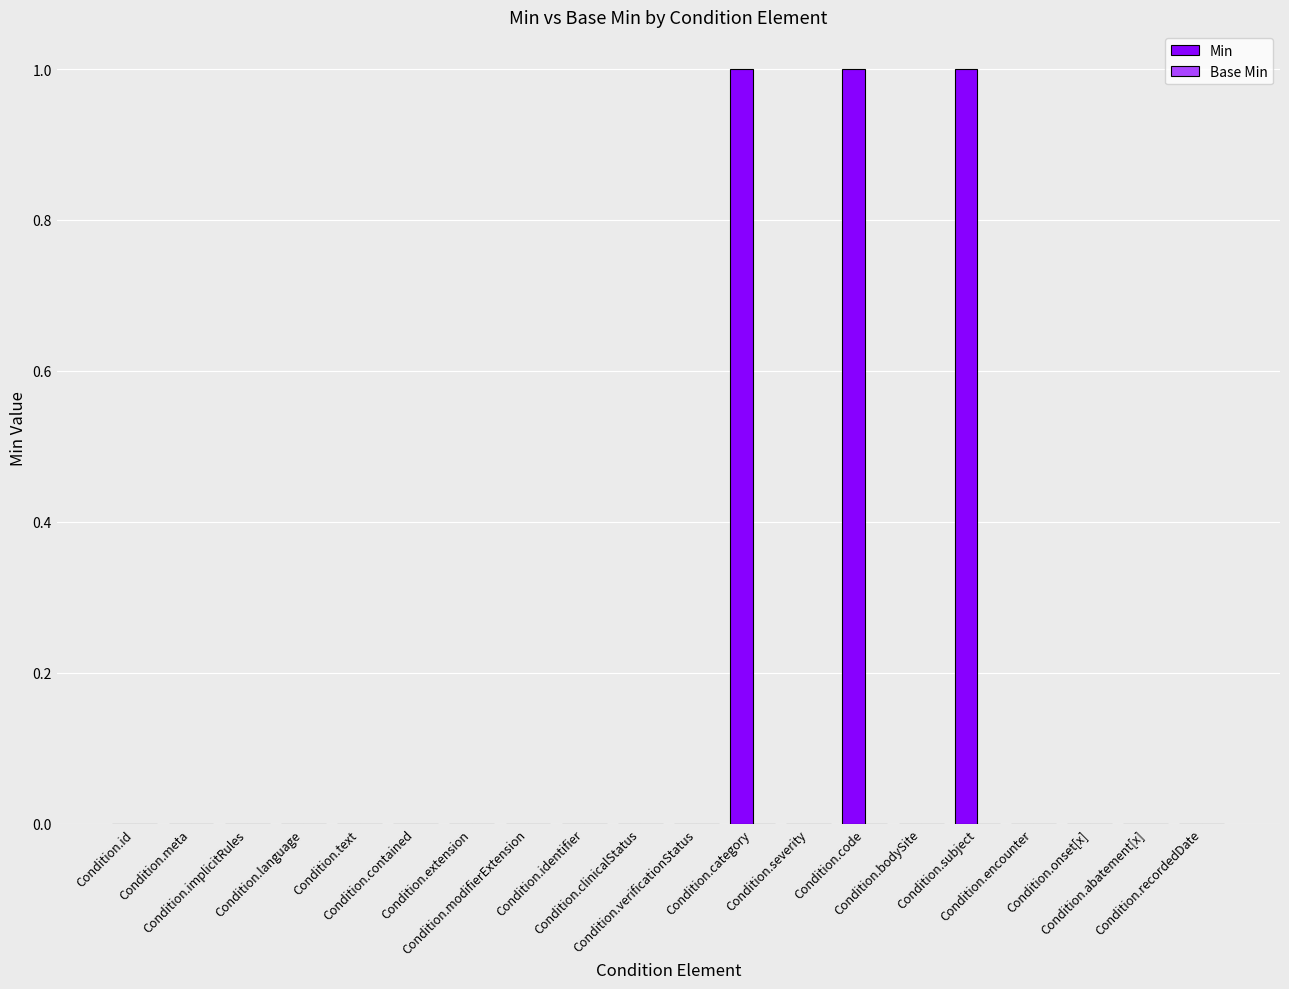

What is the sum of all values?

3